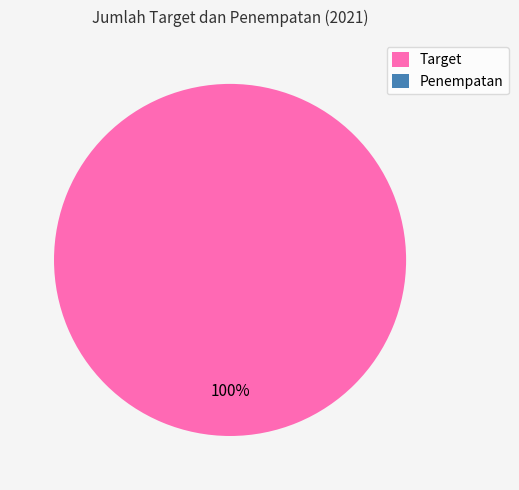

Which category accounts for the majority?

Target